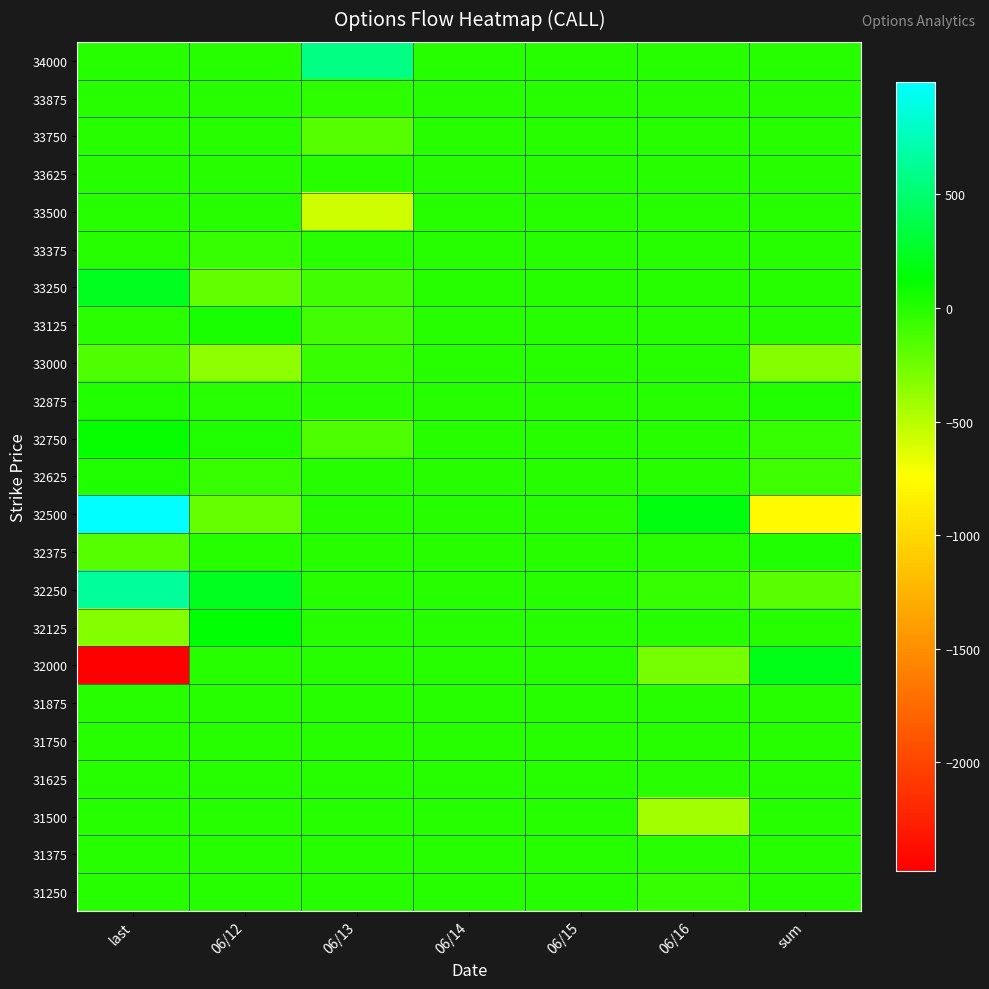

Reading right to left, transcribe all the data shown in this chart.

34000: sum=0	06/16=0	06/15=0	06/14=0	06/13=562	06/12=0	last=0
33875: sum=0	06/16=0	06/15=0	06/14=0	06/13=-35	06/12=0	last=0
33750: sum=0	06/16=0	06/15=0	06/14=0	06/13=-169	06/12=0	last=0
33625: sum=0	06/16=0	06/15=0	06/14=0	06/13=-3	06/12=0	last=0
33500: sum=0	06/16=0	06/15=0	06/14=0	06/13=-577	06/12=0	last=0
33375: sum=0	06/16=0	06/15=0	06/14=0	06/13=-13	06/12=-58	last=0
33250: sum=-7	06/16=0	06/15=0	06/14=0	06/13=-93	06/12=-211	last=222
33125: sum=0	06/16=0	06/15=0	06/14=0	06/13=-98	06/12=37	last=-10
33000: sum=-323	06/16=0	06/15=0	06/14=0	06/13=-73	06/12=-350	last=-144
32875: sum=6	06/16=0	06/15=0	06/14=0	06/13=-21	06/12=-20	last=18
32750: sum=-50	06/16=0	06/15=0	06/14=0	06/13=-144	06/12=9	last=113
32625: sum=-80	06/16=0	06/15=0	06/14=0	06/13=0	06/12=-70	last=5
32500: sum=-770	06/16=168	06/15=0	06/14=0	06/13=0	06/12=-214	last=995
32375: sum=7	06/16=-2	06/15=0	06/14=0	06/13=0	06/12=-5	last=-166
32250: sum=-177	06/16=-53	06/15=0	06/14=0	06/13=0	06/12=234	last=648
32125: sum=-5	06/16=-1	06/15=0	06/14=0	06/13=0	06/12=129	last=-330
32000: sum=195	06/16=-278	06/15=0	06/14=0	06/13=0	06/12=0	last=-2478
31875: sum=0	06/16=-4	06/15=0	06/14=0	06/13=0	06/12=0	last=0
31750: sum=0	06/16=-5	06/15=0	06/14=0	06/13=0	06/12=0	last=0
31625: sum=0	06/16=-17	06/15=0	06/14=0	06/13=0	06/12=0	last=0
31500: sum=0	06/16=-428	06/15=0	06/14=0	06/13=0	06/12=0	last=0
31375: sum=0	06/16=-14	06/15=0	06/14=0	06/13=0	06/12=0	last=0
31250: sum=0	06/16=-52	06/15=0	06/14=0	06/13=0	06/12=0	last=0